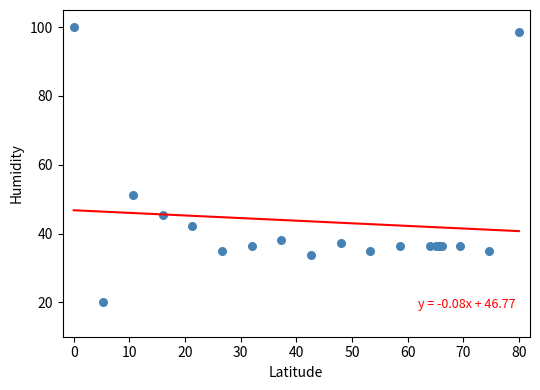

What Y value in the scatter plot is closest to 60?

51.3